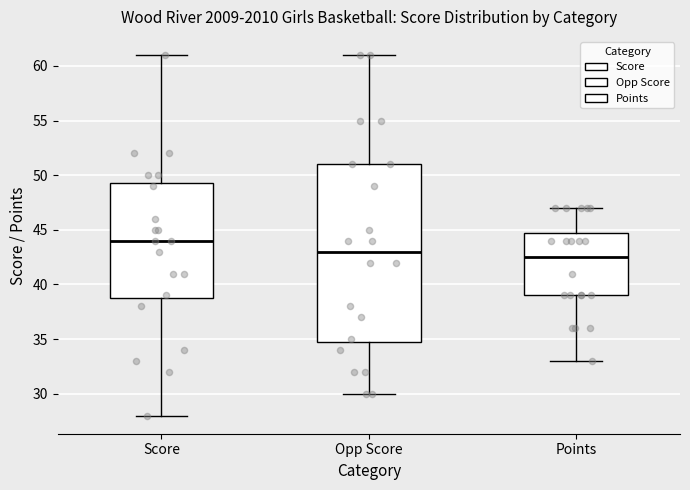

Where does the upper whisker of the box for Opp Score end on the y-axis? The values are not printed on the chart, so give them approximately, as read against the axis.

61.0